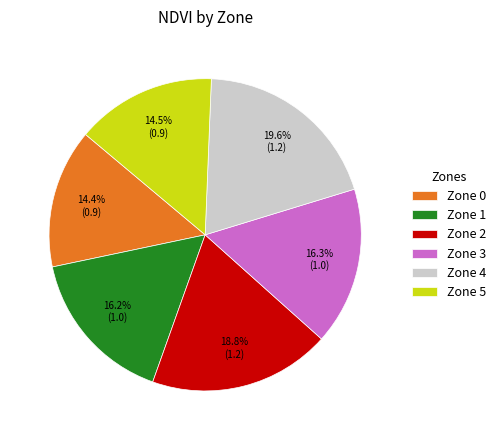

Does Zone 0 represent more than half of the total?

No